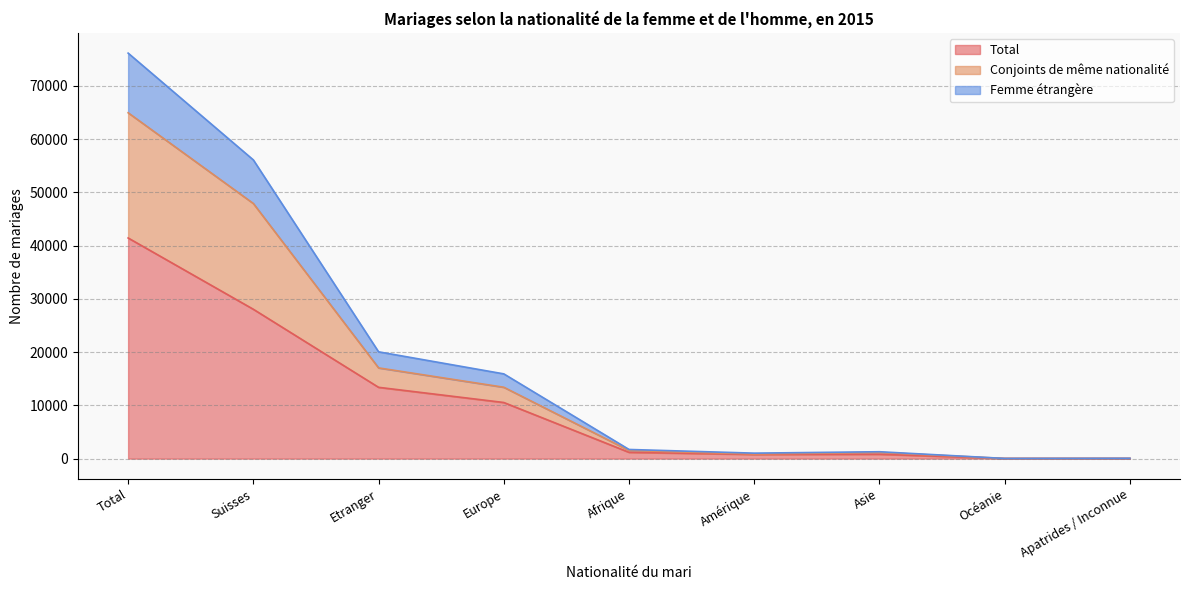

The value of Femme étrangère at Europe is 15916. True or false?

True